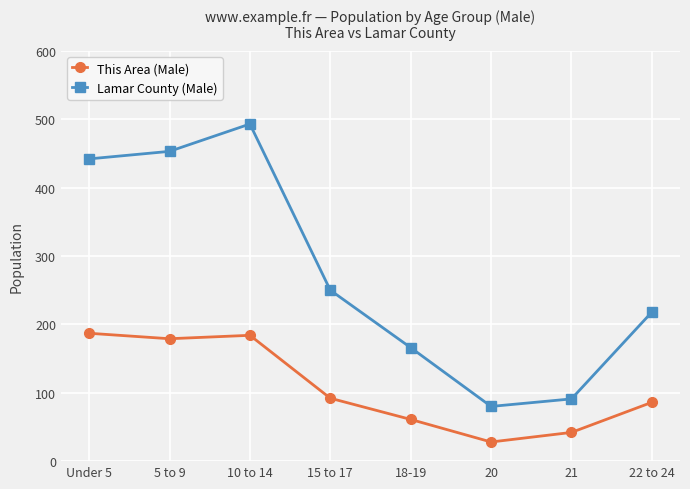

Which series has the largest total across all categories?

Lamar County (Male)